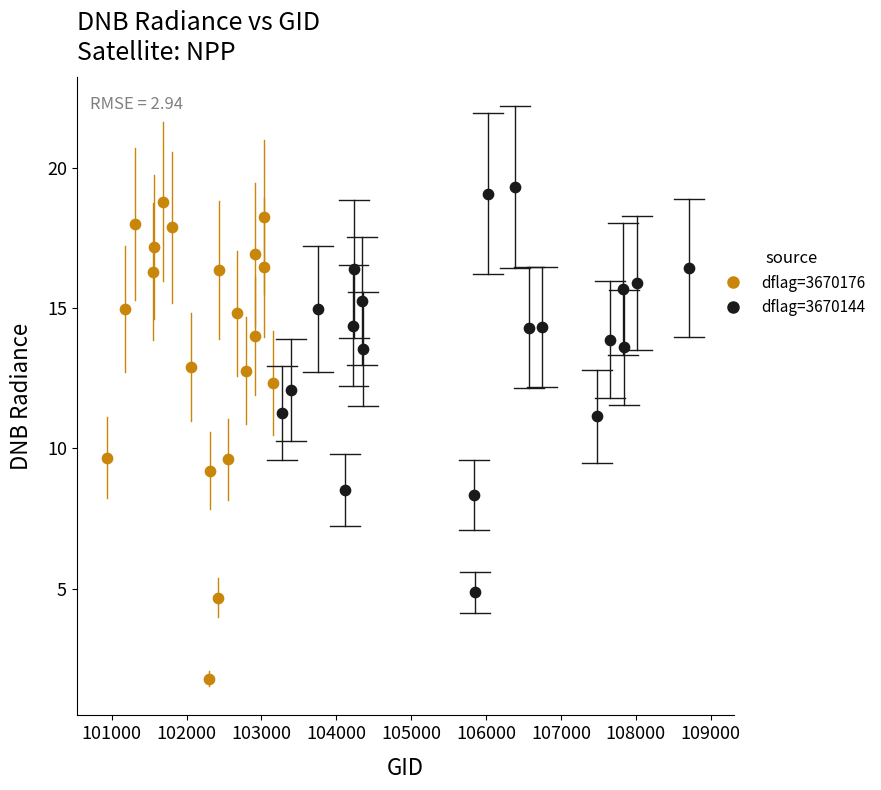

Which series has the widest spread of Y values?

dflag=3670176